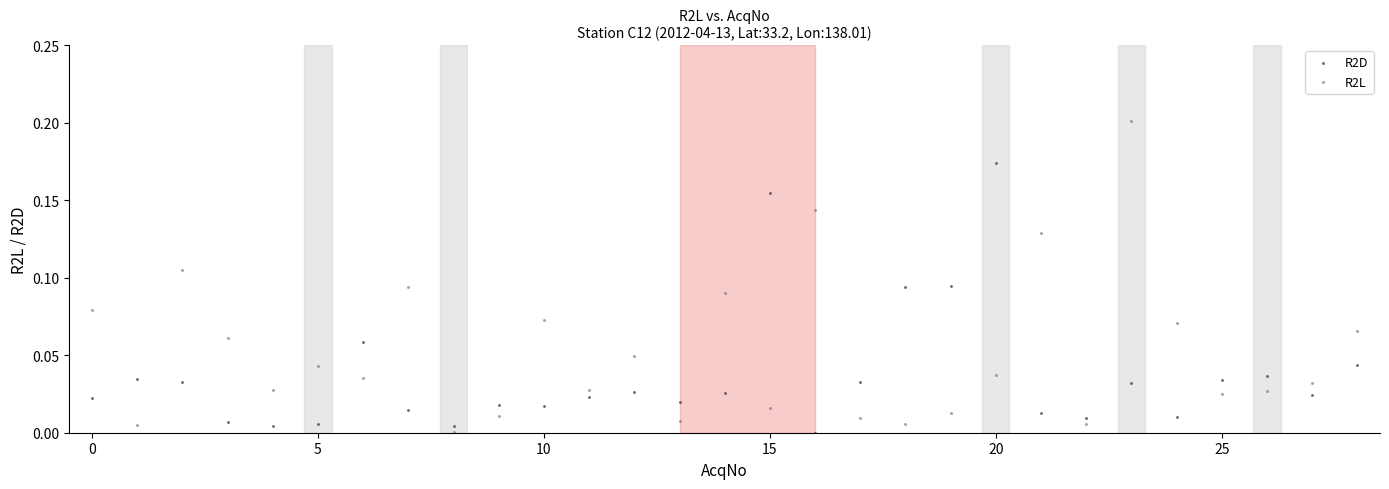

Which series has the widest spread of Y values?

R2L